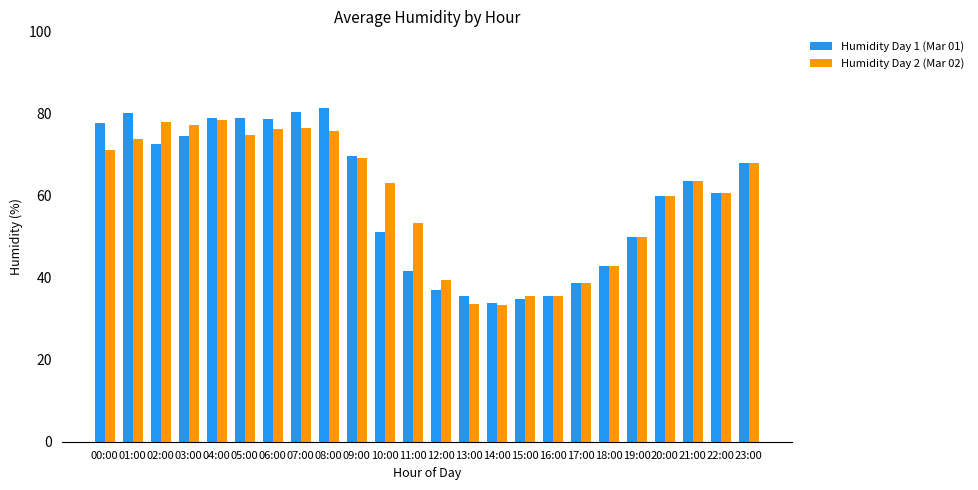

What is the difference between the highest and lowest values at 12:00?

2.4